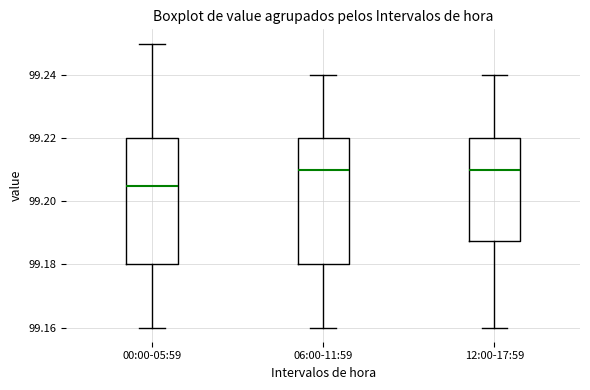

Reading left to right, transcribe this box plot: for each box, give where its median line is, the range the box spans, and where its two whiskers end, as read against the y-axis. The values are not printed on the chart, so give them approximately, as read against the axis.

00:00-05:59: median 99.206, box 99.180 to 99.220, whiskers 99.160 to 99.250
06:00-11:59: median 99.210, box 99.180 to 99.220, whiskers 99.160 to 99.240
12:00-17:59: median 99.210, box 99.188 to 99.220, whiskers 99.160 to 99.240